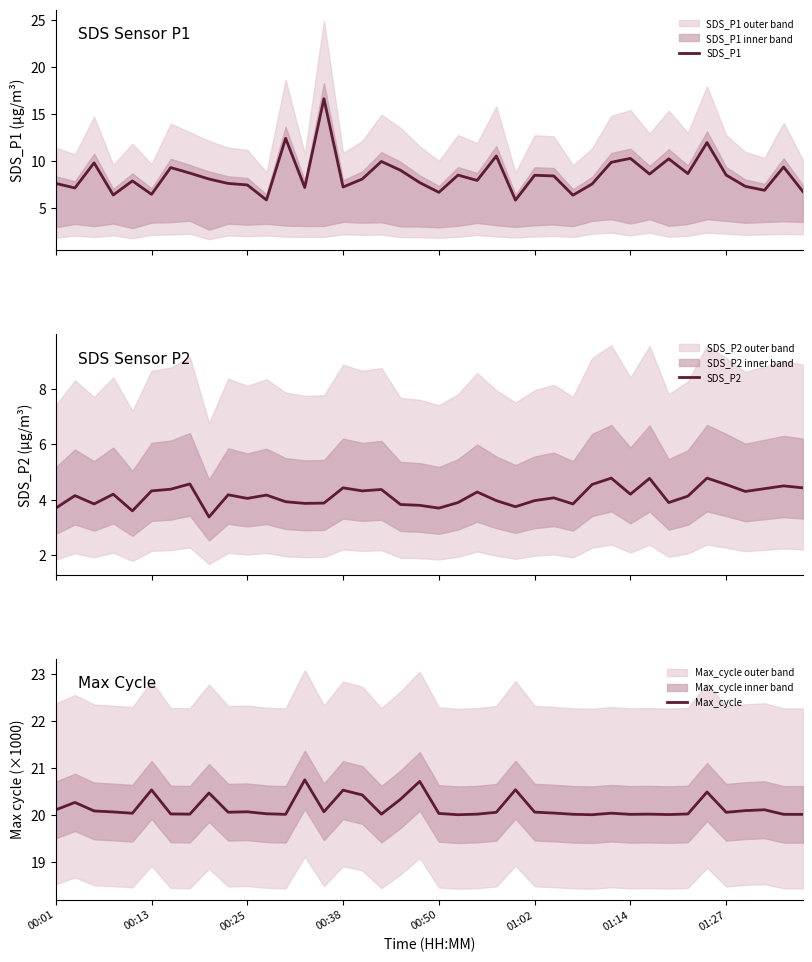

What is the lowest value of the SDS_P2 series?

3.4